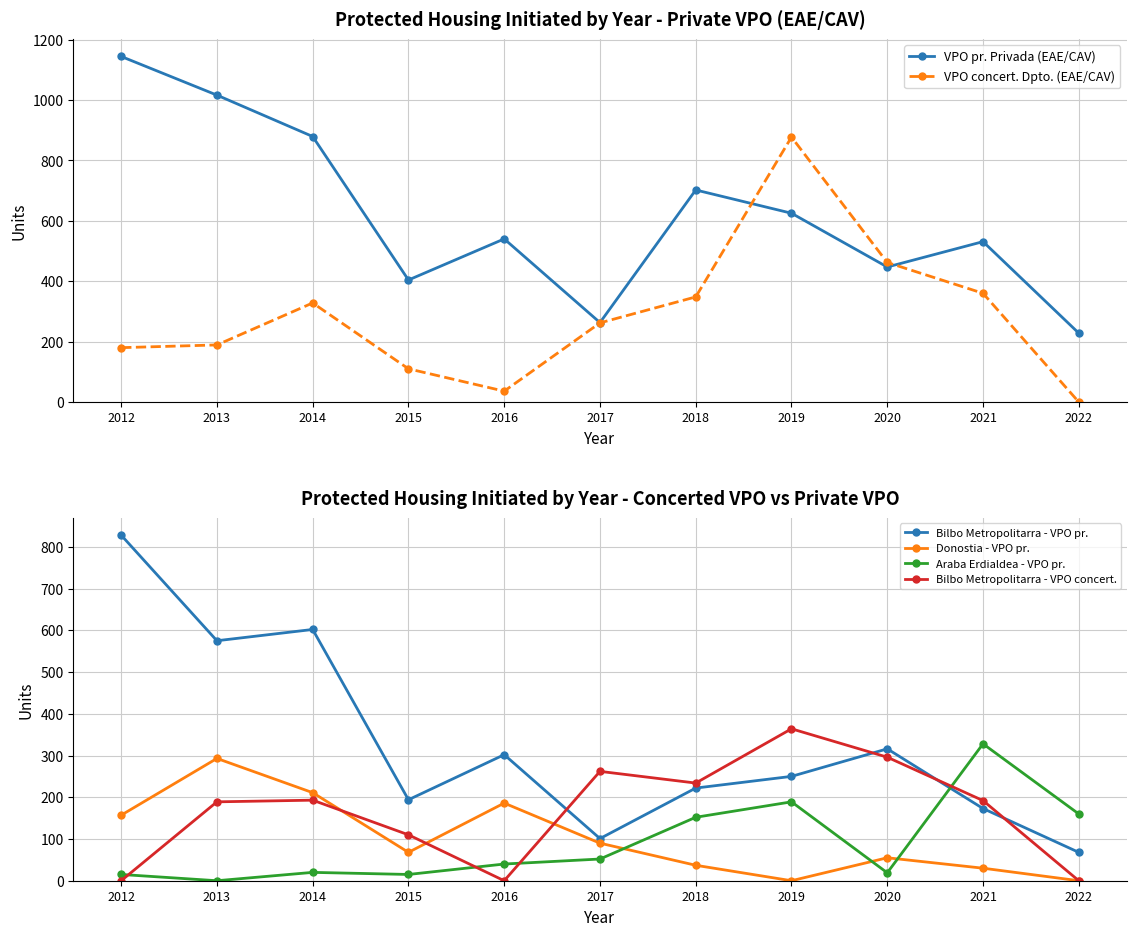

Is this an area chart (filled region under the line)?

No